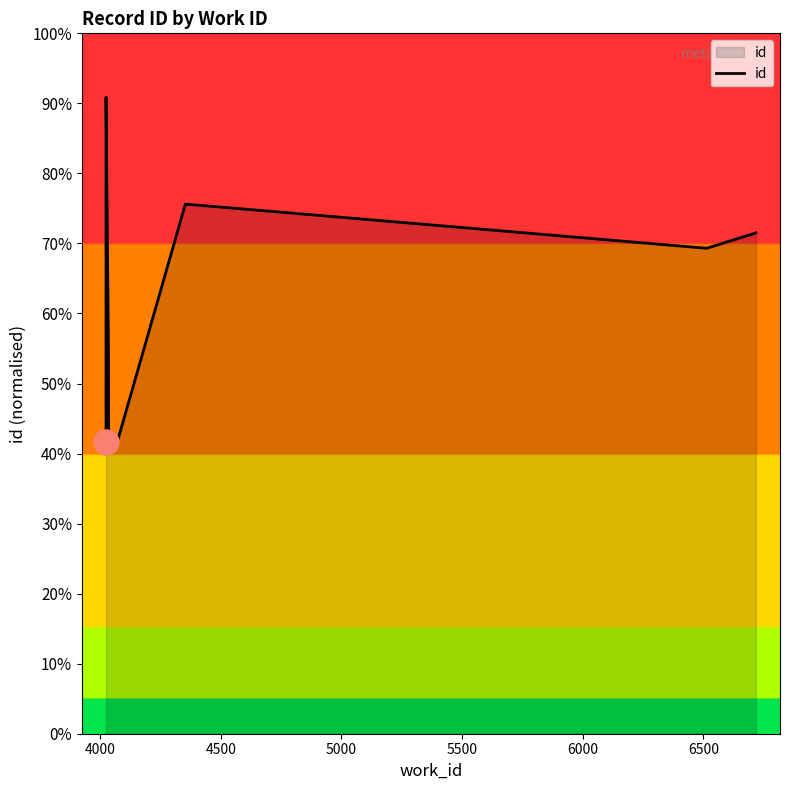

How many data points does each series have?

10